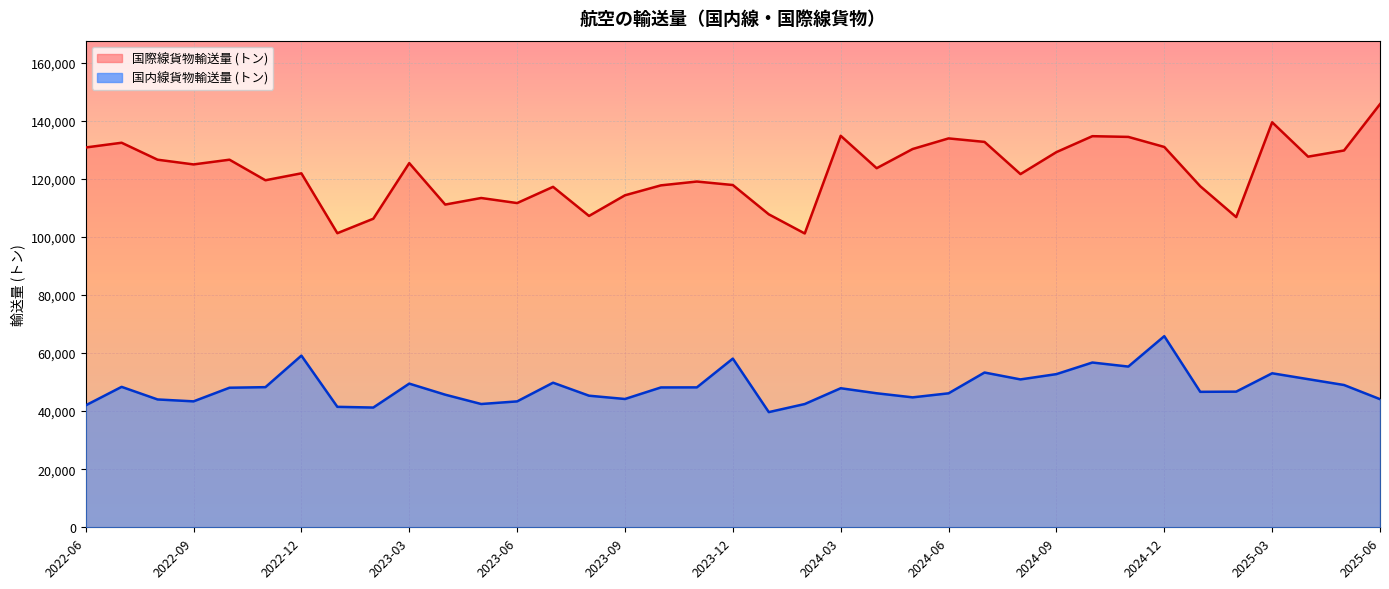

What is the maximum value for 国内線貨物輸送量 (トン)?

65799.8